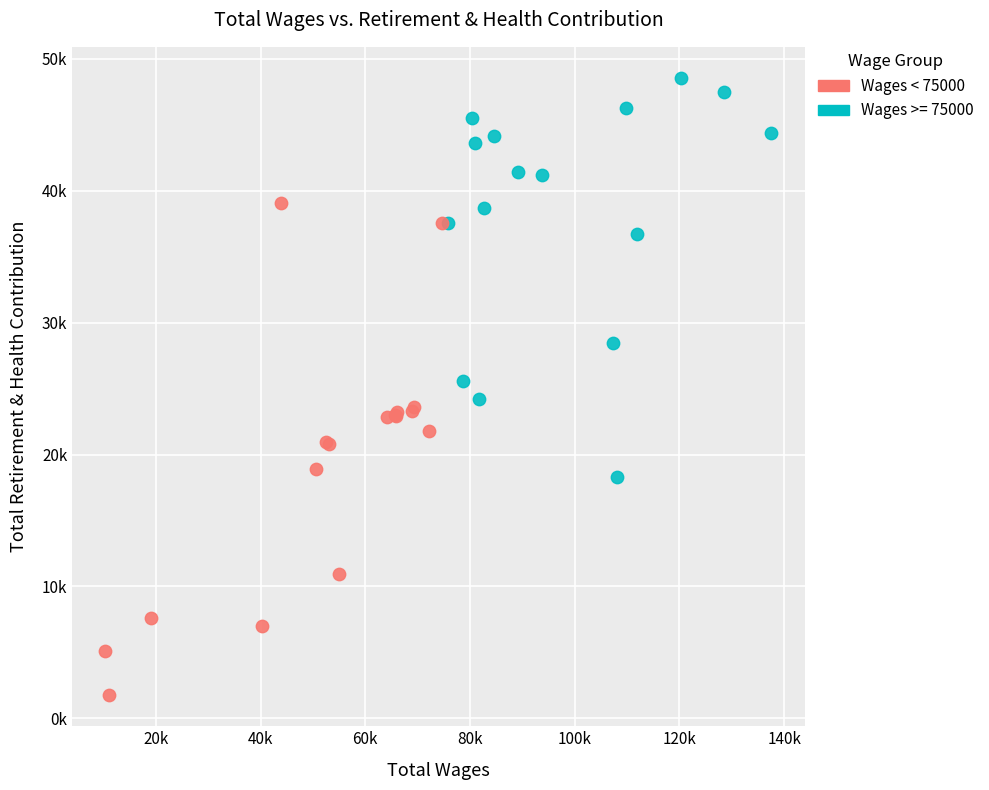

What are all the series names shown in the legend?

Wages < 75000, Wages >= 75000